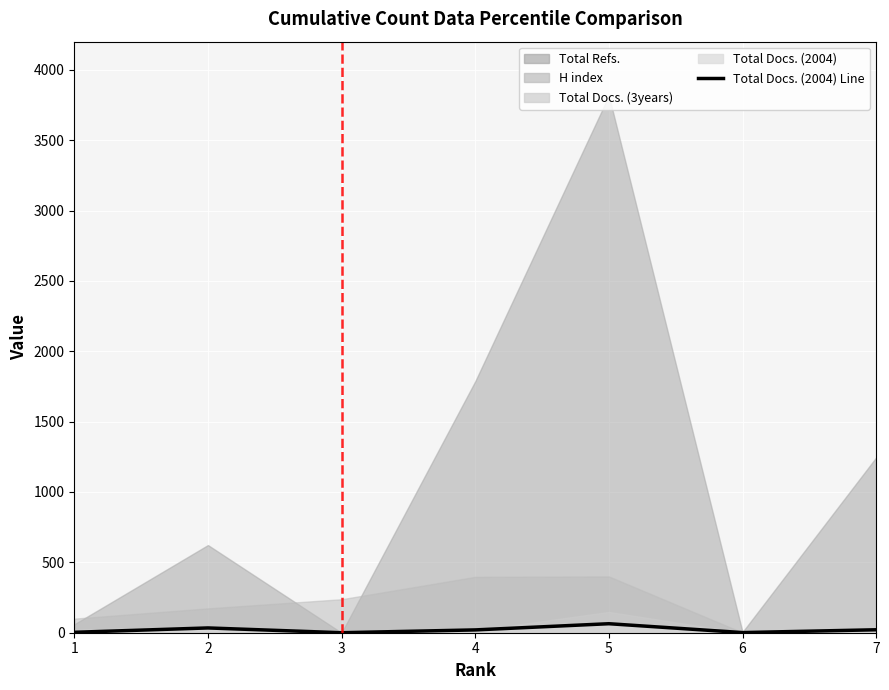

At which category does the chart reach its peak across all series?

5